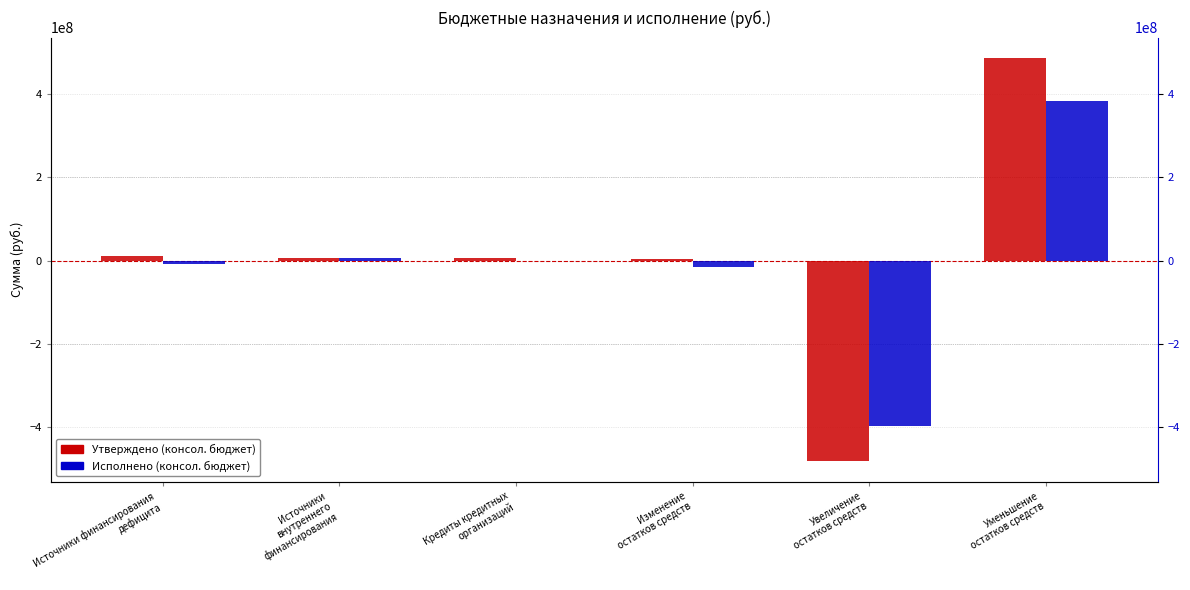

Reading right to left, transcribe all the data shown in this chart.

Утверждено (консол. бюджет): Уменьшение
остатков средств=487501607.6	Увеличение
остатков средств=-483147725.5	Изменение
остатков средств=4356082.0	Кредиты кредитных
организаций=7062800.0	Источники
внутреннего
финансирования=7062800.0	Источники финансирования
дефицита=11418882.1
Исполнено (консол. бюджет): Уменьшение
остатков средств=382516190.1	Увеличение
остатков средств=-398973710.9	Изменение
остатков средств=-16457520.8	Кредиты кредитных
организаций=0.0	Источники
внутреннего
финансирования=7062800.0	Источники финансирования
дефицита=-9394720.8